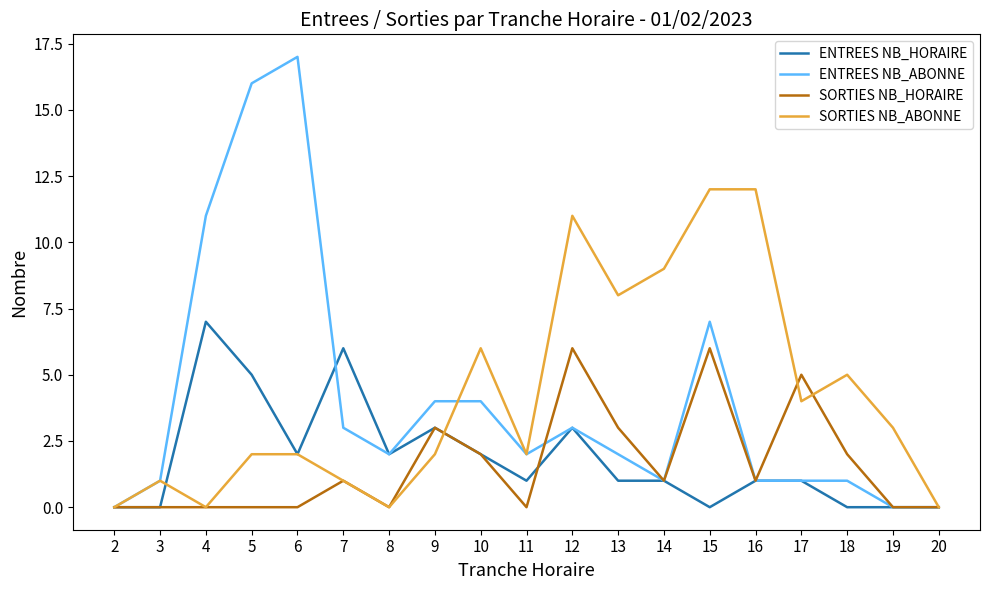

Reading left to right, what are all the values shown in this chart?

ENTREES NB_HORAIRE: 2=0	3=0	4=7	5=5	6=2	7=6	8=2	9=3	10=2	11=1	12=3	13=1	14=1	15=0	16=1	17=1	18=0	19=0	20=0
ENTREES NB_ABONNE: 2=0	3=1	4=11	5=16	6=17	7=3	8=2	9=4	10=4	11=2	12=3	13=2	14=1	15=7	16=1	17=1	18=1	19=0	20=0
SORTIES NB_HORAIRE: 2=0	3=0	4=0	5=0	6=0	7=1	8=0	9=3	10=2	11=0	12=6	13=3	14=1	15=6	16=1	17=5	18=2	19=0	20=0
SORTIES NB_ABONNE: 2=0	3=1	4=0	5=2	6=2	7=1	8=0	9=2	10=6	11=2	12=11	13=8	14=9	15=12	16=12	17=4	18=5	19=3	20=0